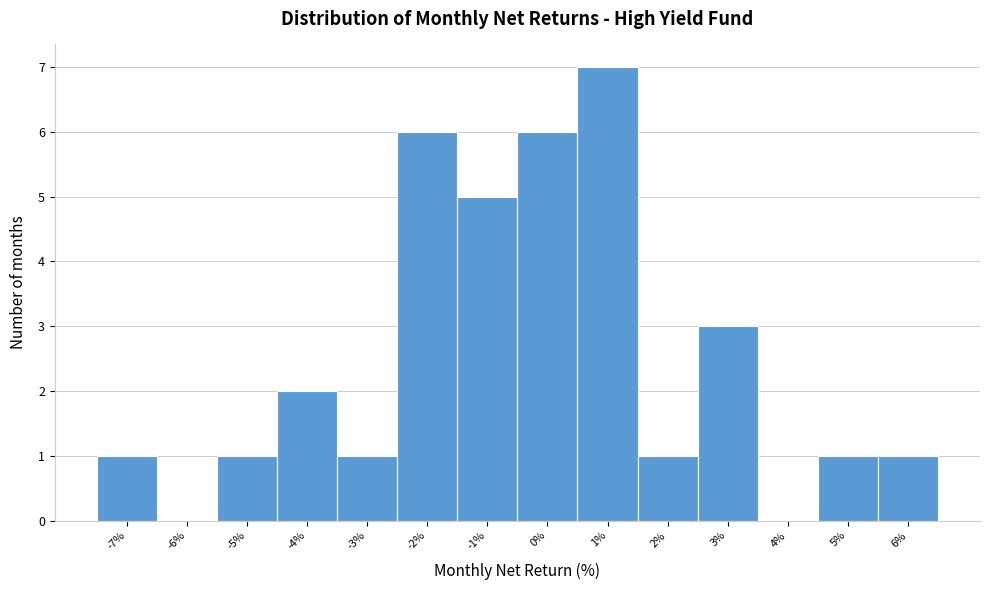

Reading right to left, transcribe all the data shown in this chart.

6%=1	5%=1	4%=0	3%=3	2%=1	1%=7	0%=6	-1%=5	-2%=6	-3%=1	-4%=2	-5%=1	-6%=0	-7%=1